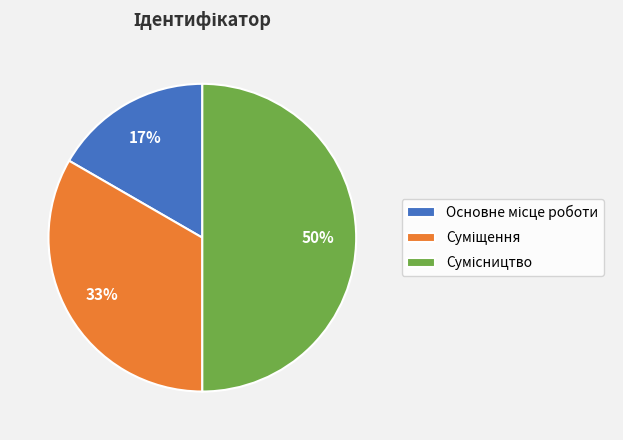

To the nearest percent, what is the average slice percentage?

33%